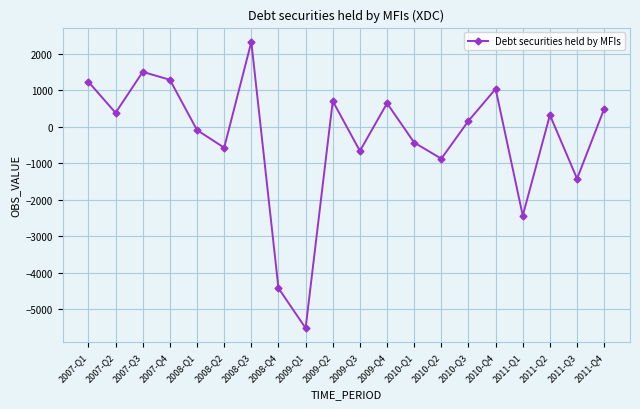

Count the number of data series in this chart.

1